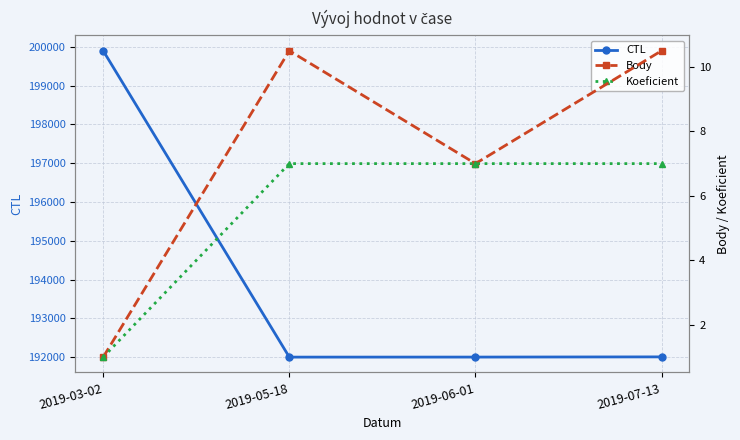

What is the lowest value of the CTL series?

192001